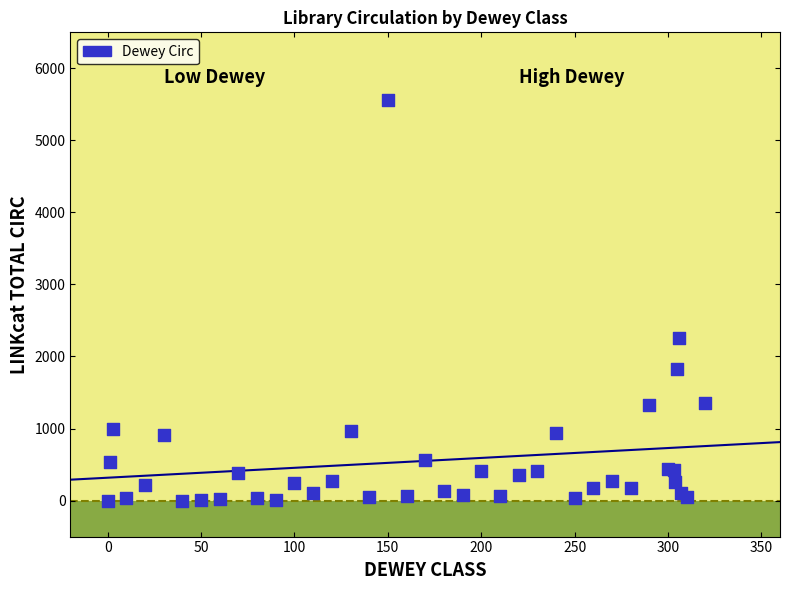

What Y value in the scatter plot is closest to 2781?

2256